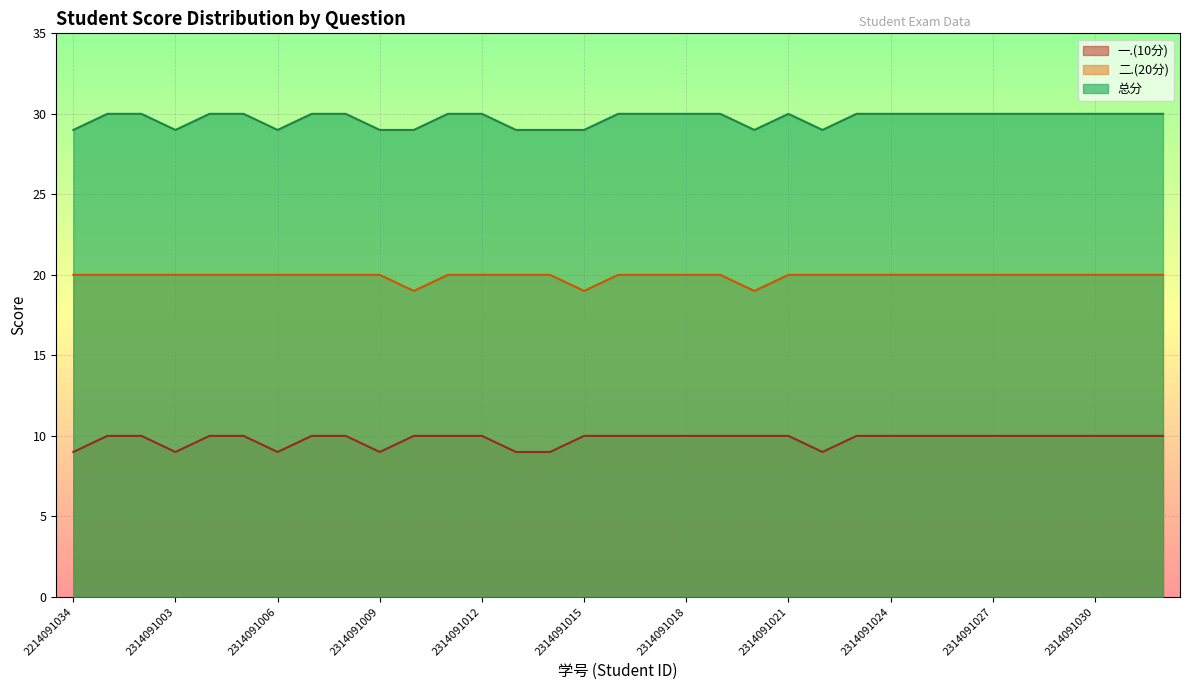

How many lines are shown in the chart?

3